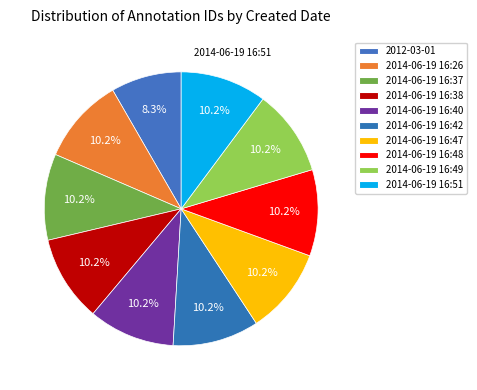

What is the largest slice in the pie chart?

2014-06-19 16:51